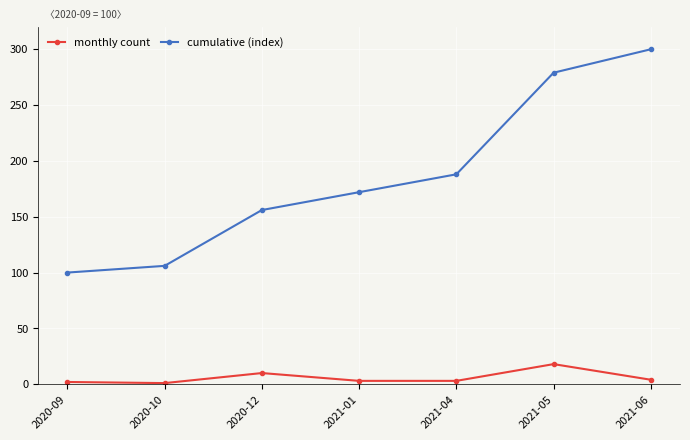

True or false: monthly count and cumulative (index) cross at least once.

False